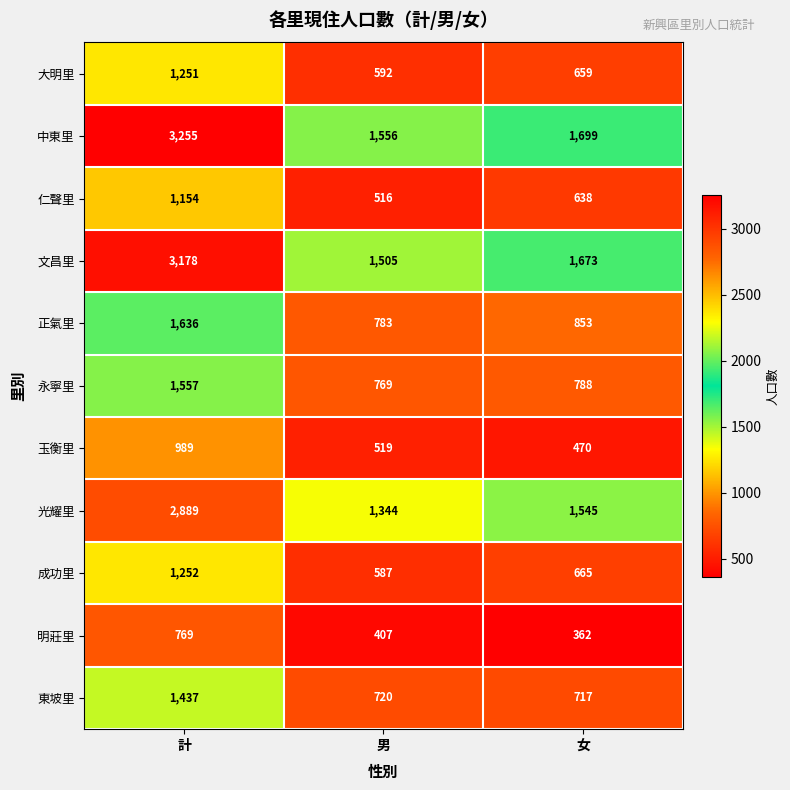

At how many categories does at least one series exceed 975?

3